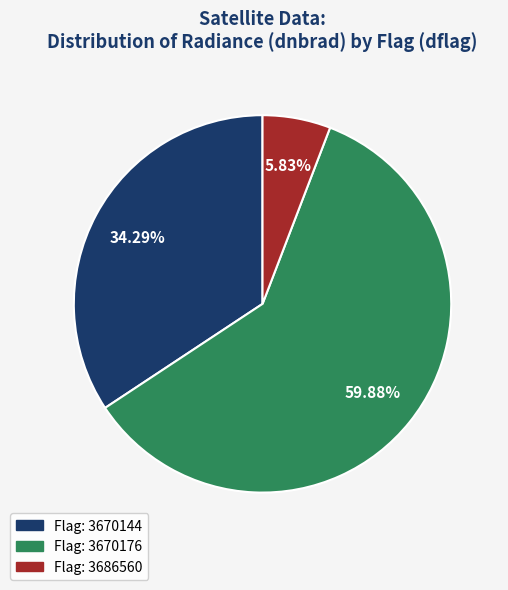

Approximately how many times larger is the value at Flag: 3670144 compared to Flag: 3670176?

0.6